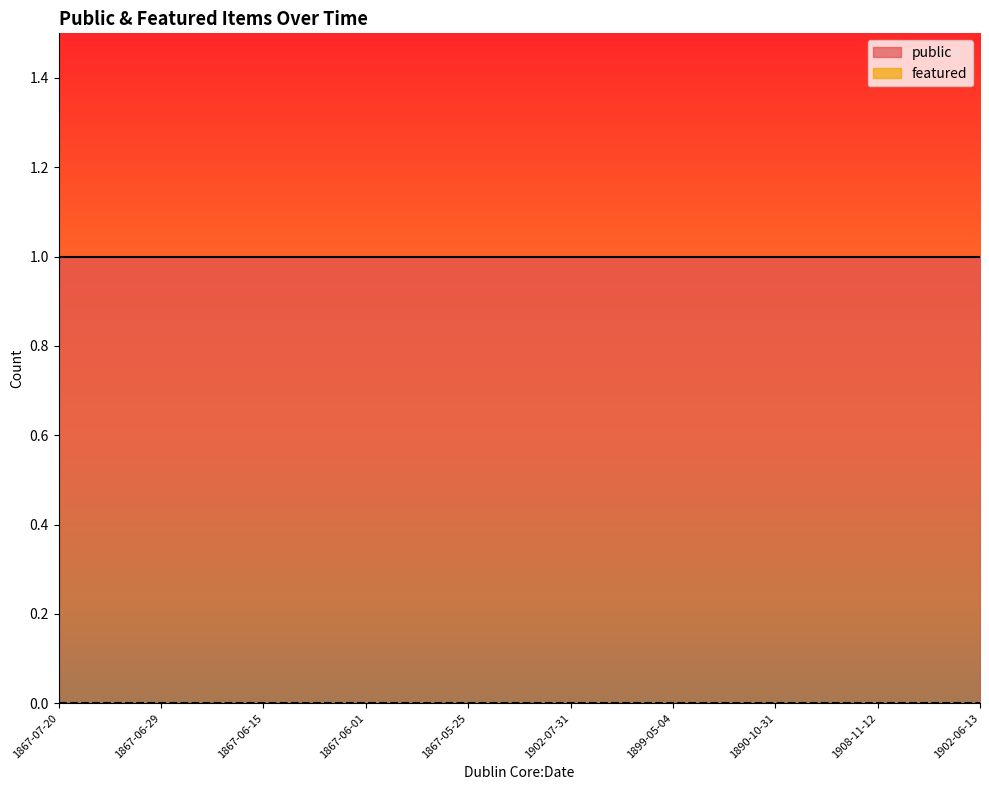

What is the label of the 7th point from the right?

1867-06-01